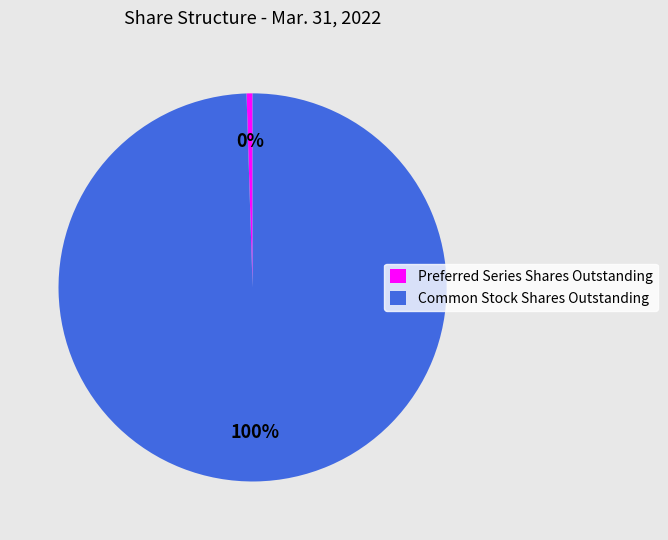

Which slice is the smallest?

Preferred Series Shares Outstanding